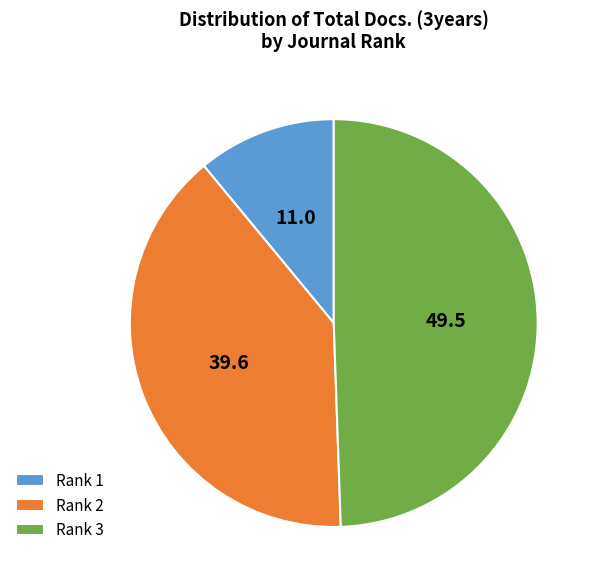

Combined, do Rank 3 and Rank 1 account for over 50%?

Yes